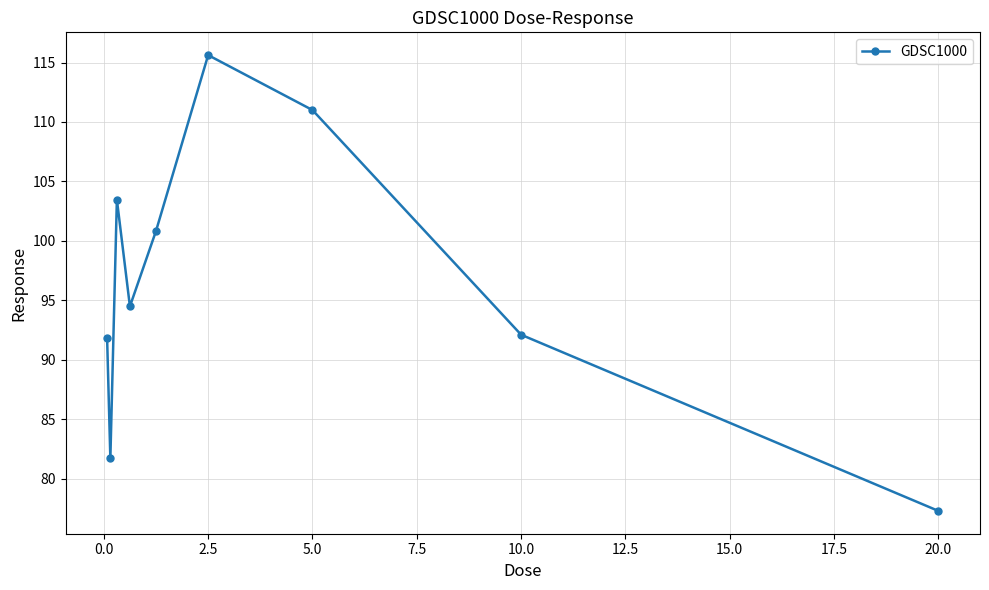

What is the value of the 9th point from the left?

77.3